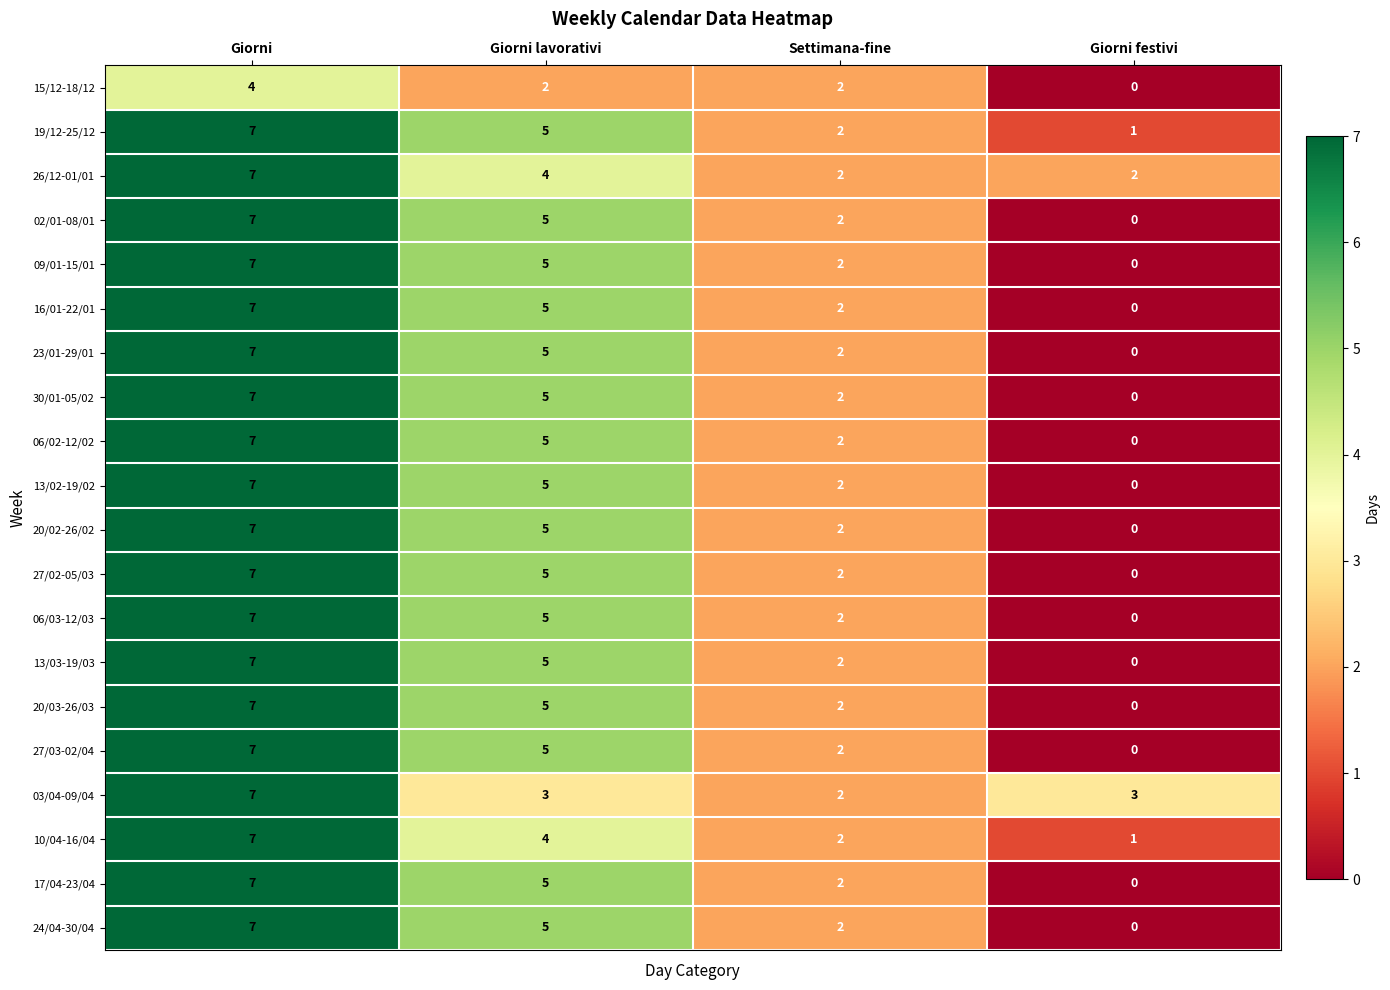

How many 10/04-16/04 values are between 2 and 7?

3